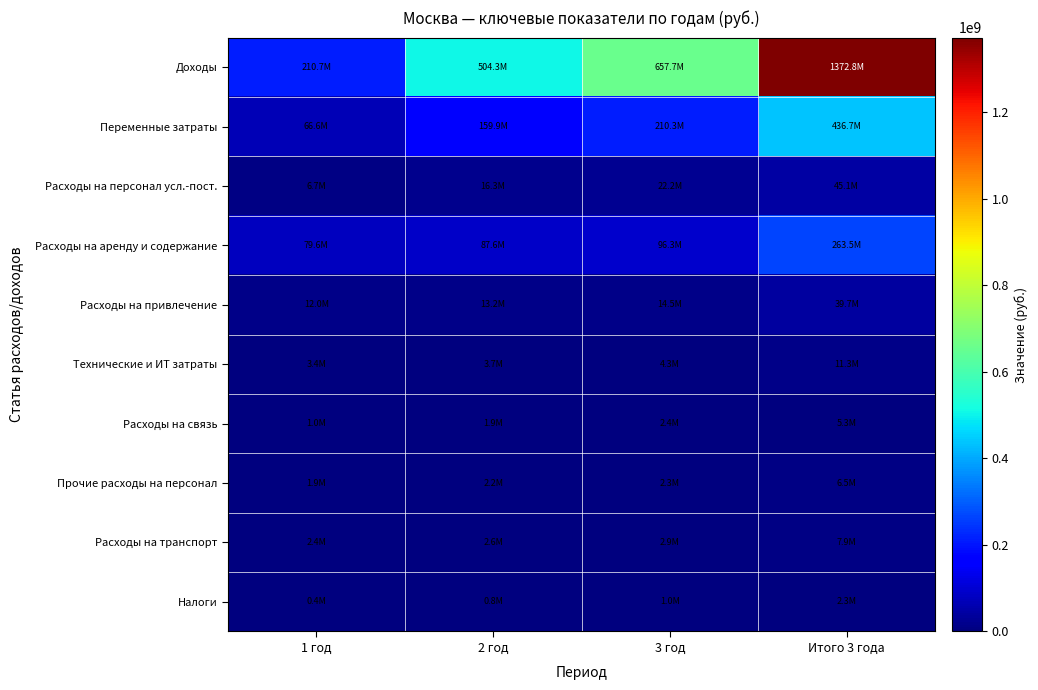

Between 3 год and 1 год, which is larger?

3 год